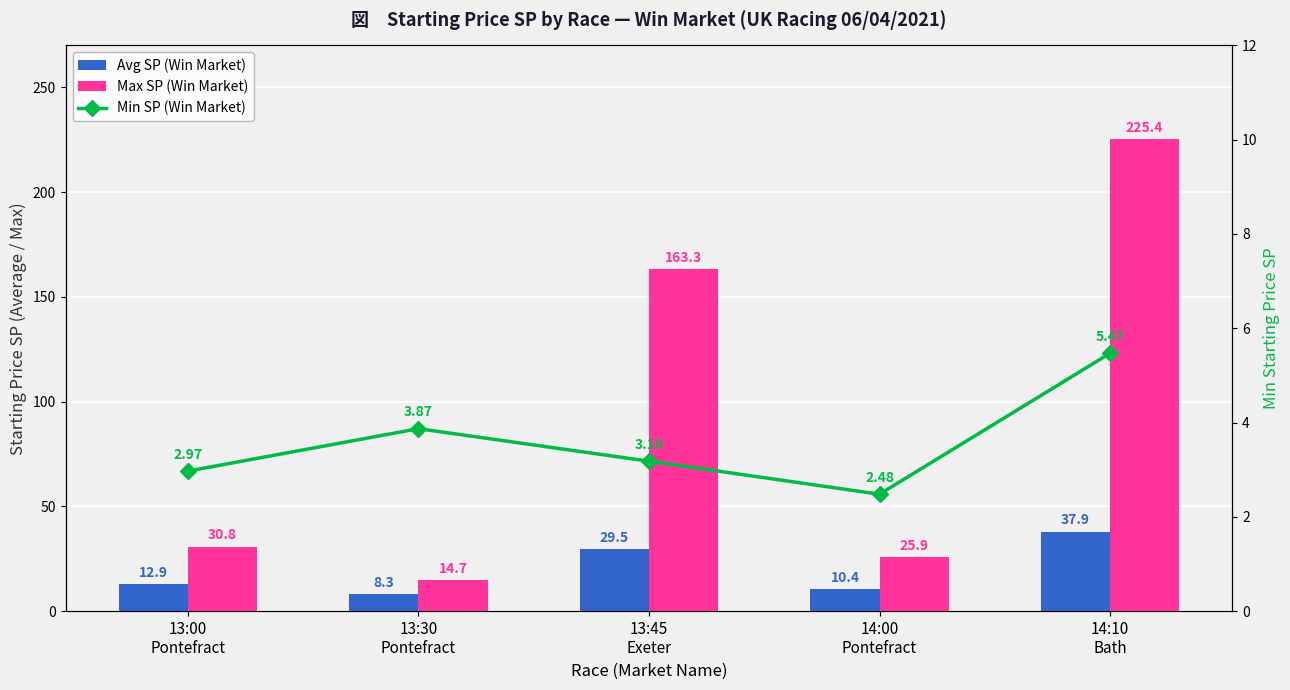

What is the total value across all series at 13:00
Pontefract?

46.7